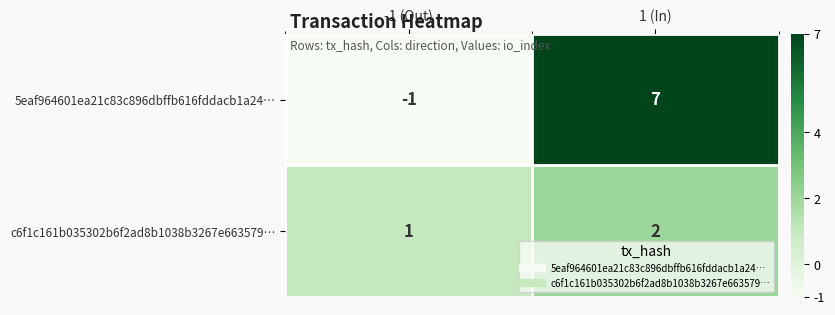

Count the number of categories in the chart.

2